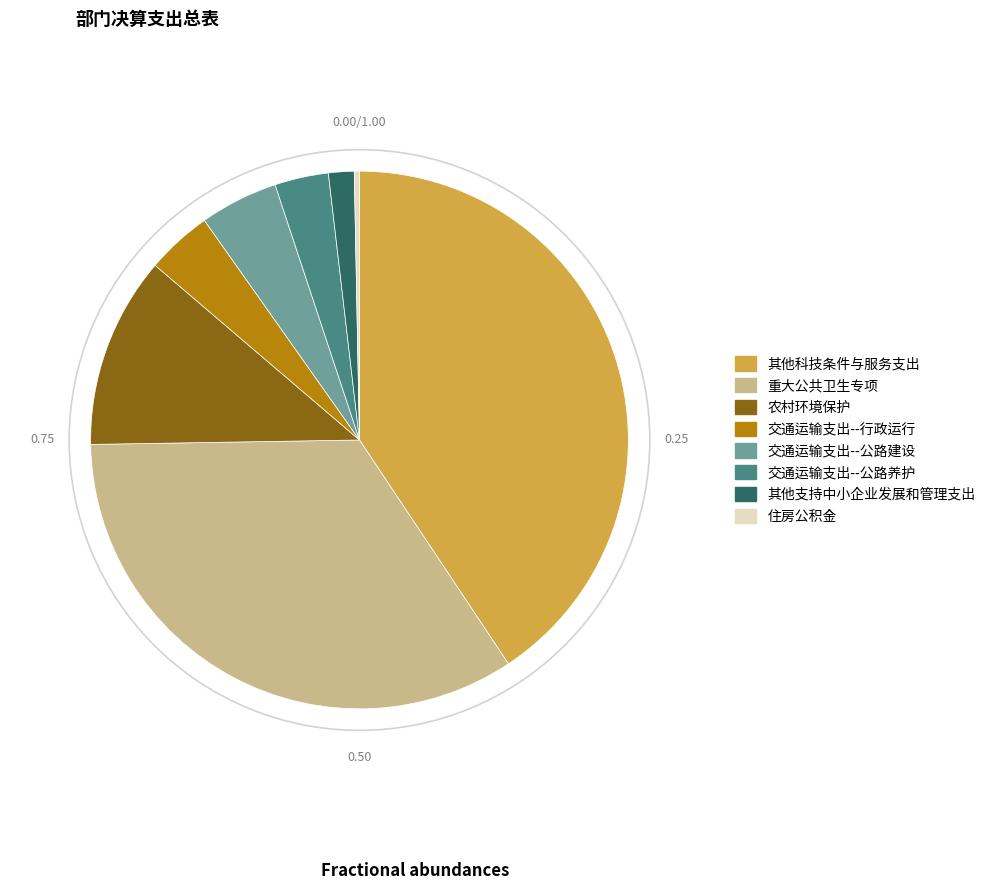

Which category has the biggest portion of the pie?

其他科技条件与服务支出